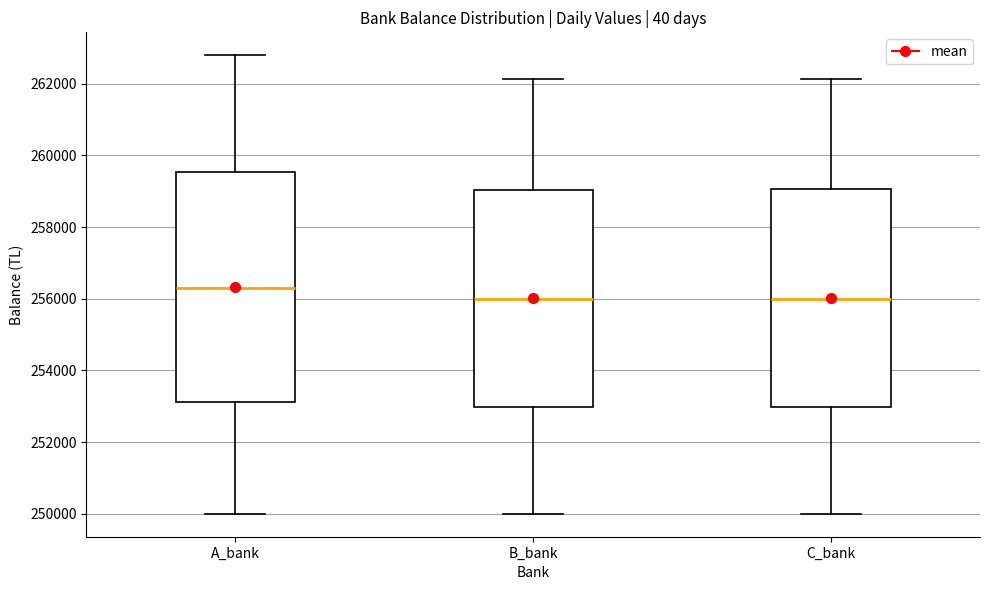

Reading left to right, transcribe this box plot: for each box, give where its median line is, the range the box spans, and where its two whiskers end, as read against the y-axis. The values are not printed on the chart, so give them approximately, as read against the axis.

A_bank: median 256400, box 253200 to 259600, whiskers 250000 to 262800
B_bank: median 256000, box 253000 to 259000, whiskers 250000 to 262200
C_bank: median 256000, box 253000 to 259000, whiskers 250000 to 262200